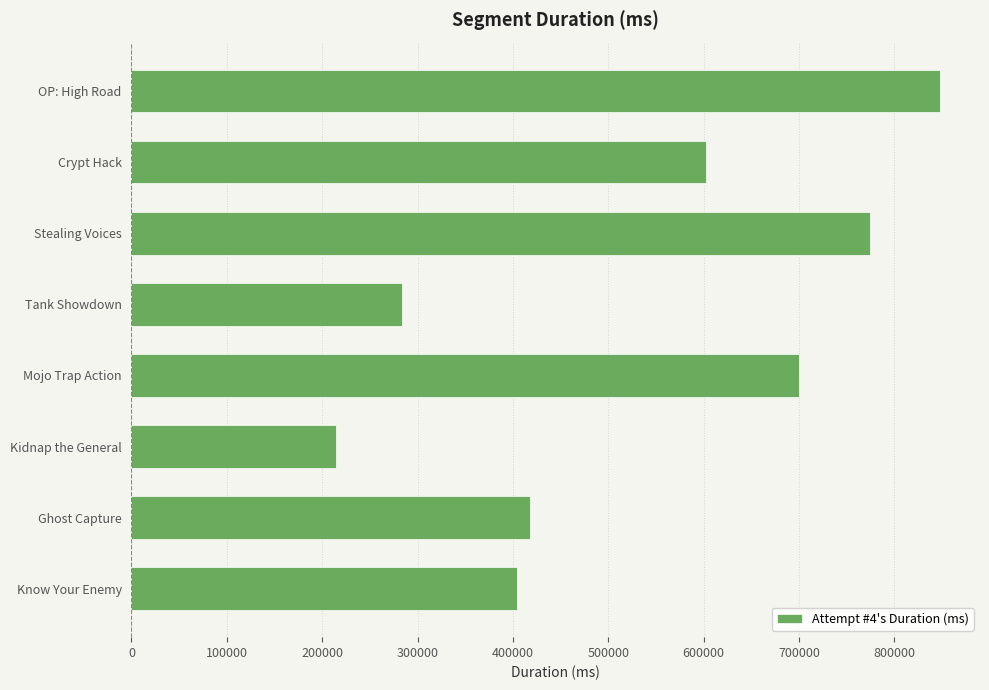

What is the maximum value shown in the chart?

847419